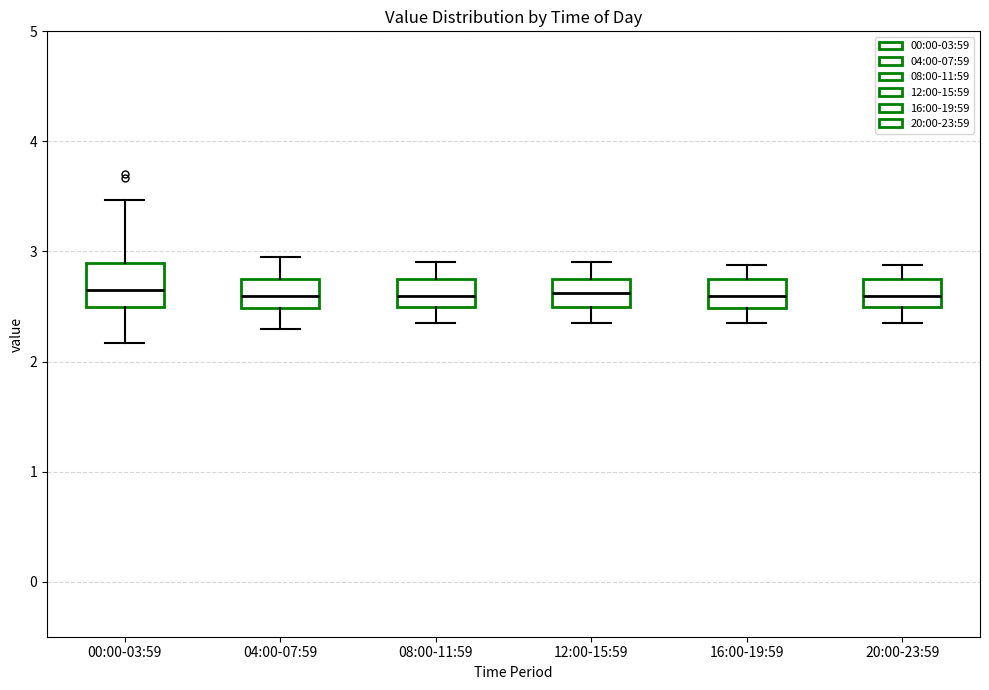

Reading left to right, read every box against the y-axis: the position of its median line, the range the box covers, and the ends of its whiskers. The values are not printed on the chart, so give them approximately, as read against the axis.

00:00-03:59: median 2.7, box 2.5 to 2.9, whiskers 2.2 to 3.5
04:00-07:59: median 2.6, box 2.5 to 2.8, whiskers 2.3 to 3.0
08:00-11:59: median 2.6, box 2.5 to 2.8, whiskers 2.4 to 2.9
12:00-15:59: median 2.6, box 2.5 to 2.8, whiskers 2.4 to 2.9
16:00-19:59: median 2.6, box 2.5 to 2.8, whiskers 2.4 to 2.9
20:00-23:59: median 2.6, box 2.5 to 2.8, whiskers 2.4 to 2.9